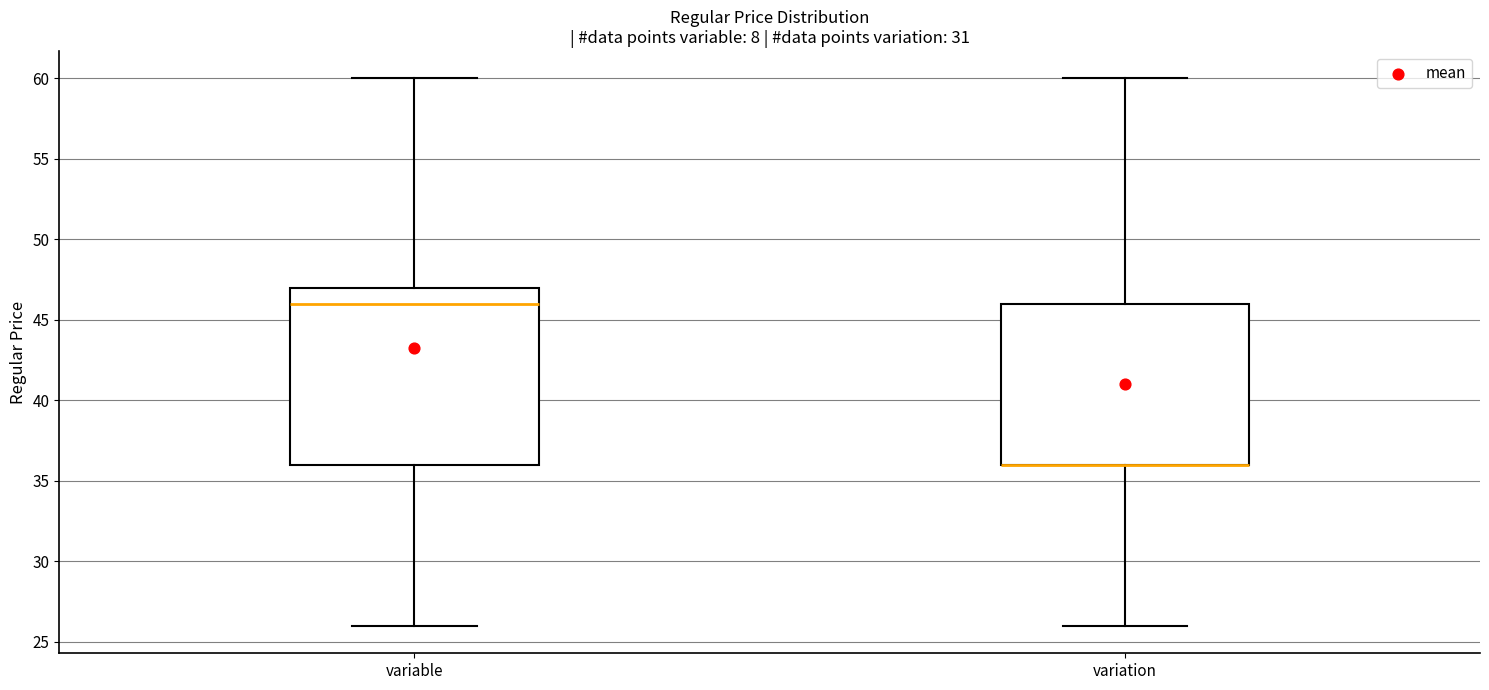

Where is the upper edge of the box for variable on the y-axis? The values are not printed on the chart, so give them approximately, as read against the axis.

47